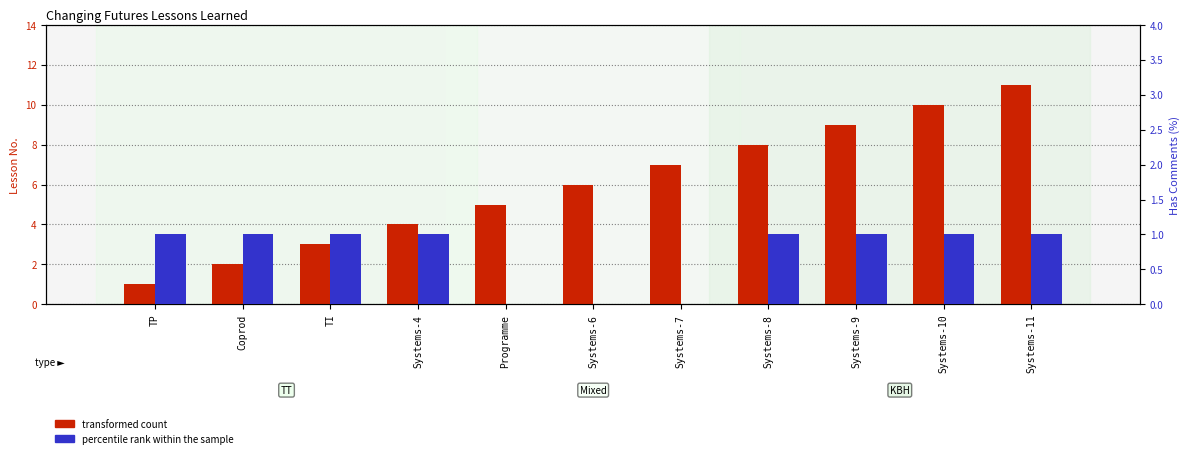

What is the sum of the transformed count values at Systems-7 and Programme?

12